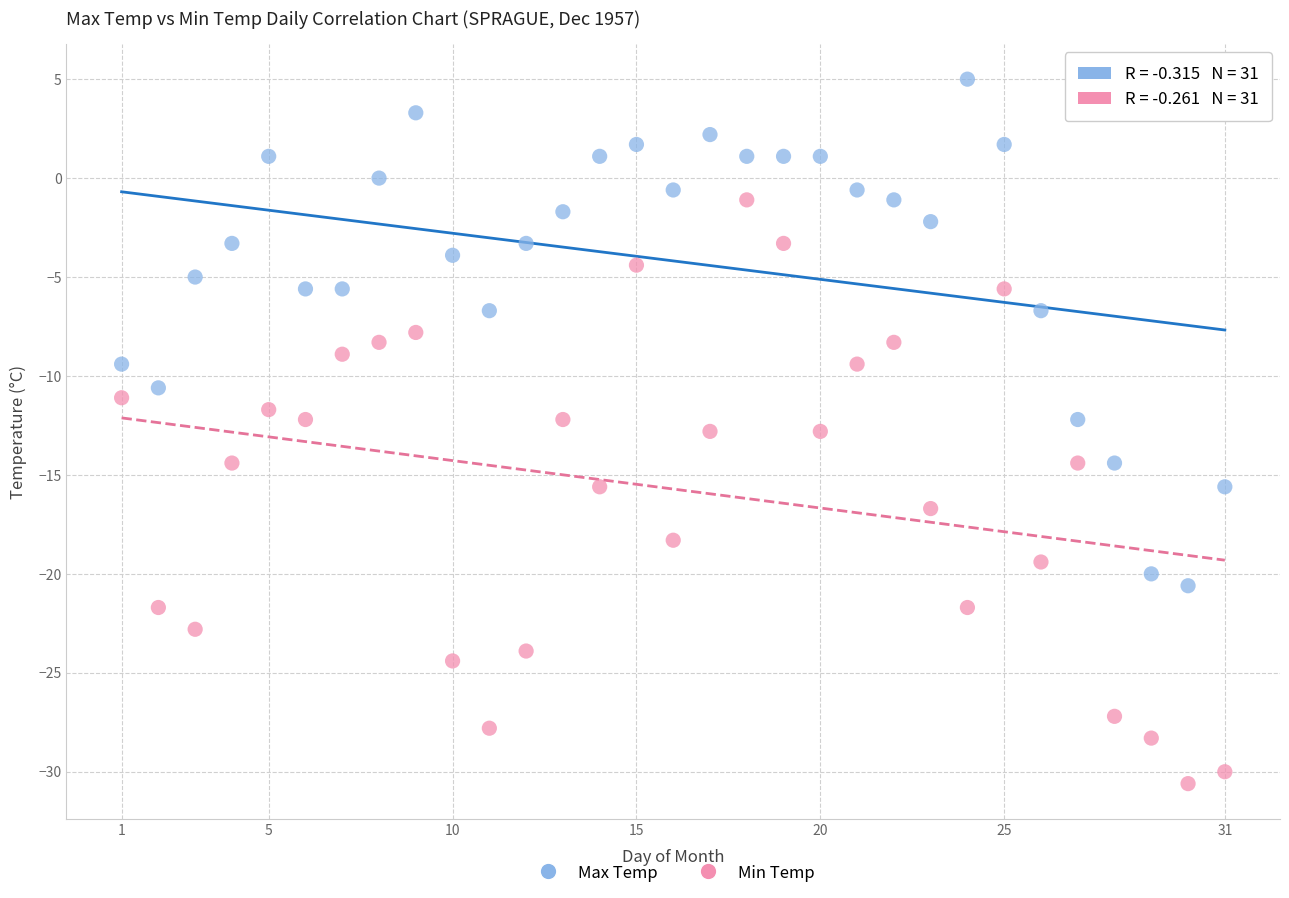

Which series has the widest spread of Y values?

Min Temp